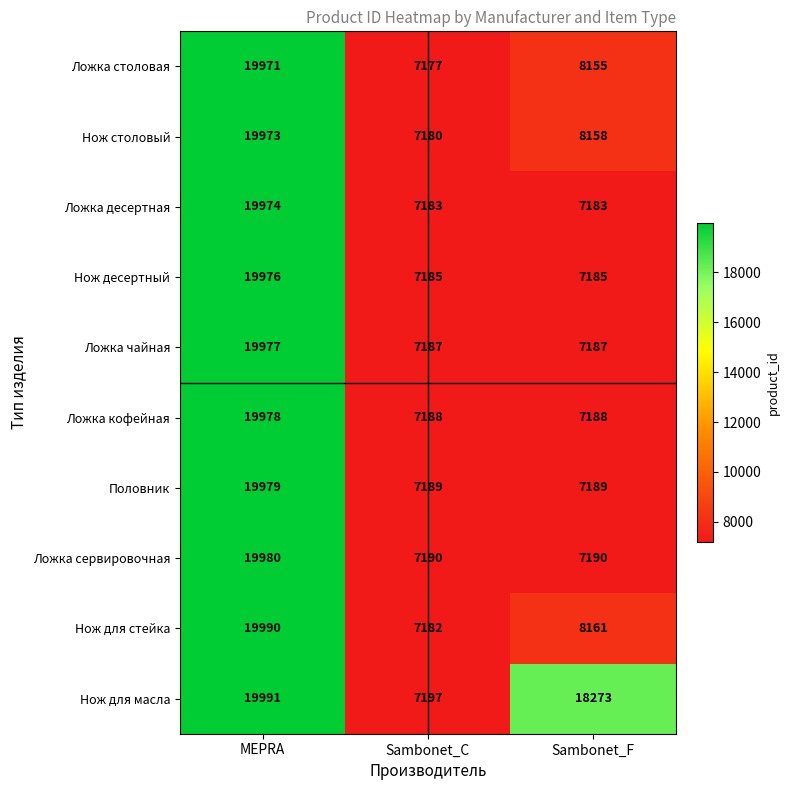

Which series changed the most between MEPRA and Sambonet_C?

Нож для стейка